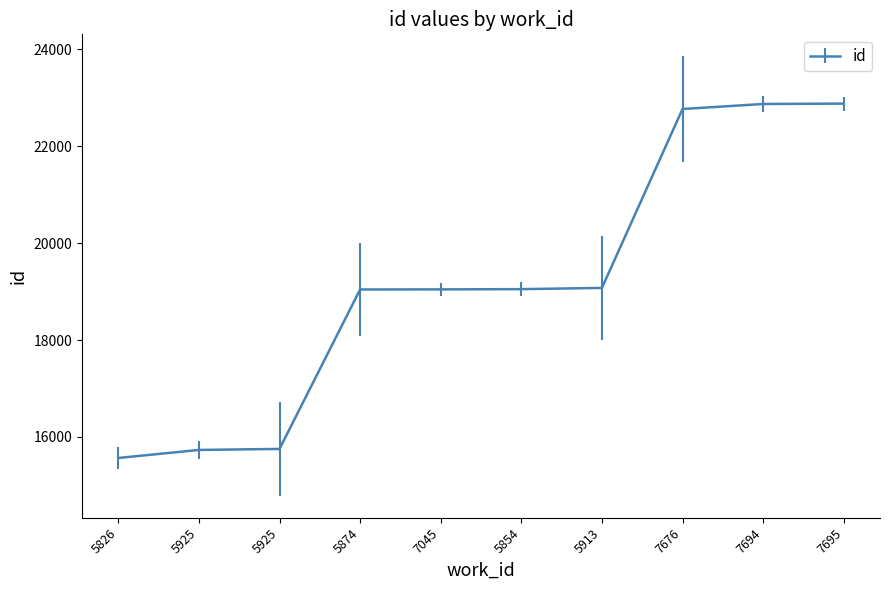

What is the maximum value shown in the chart?

22883